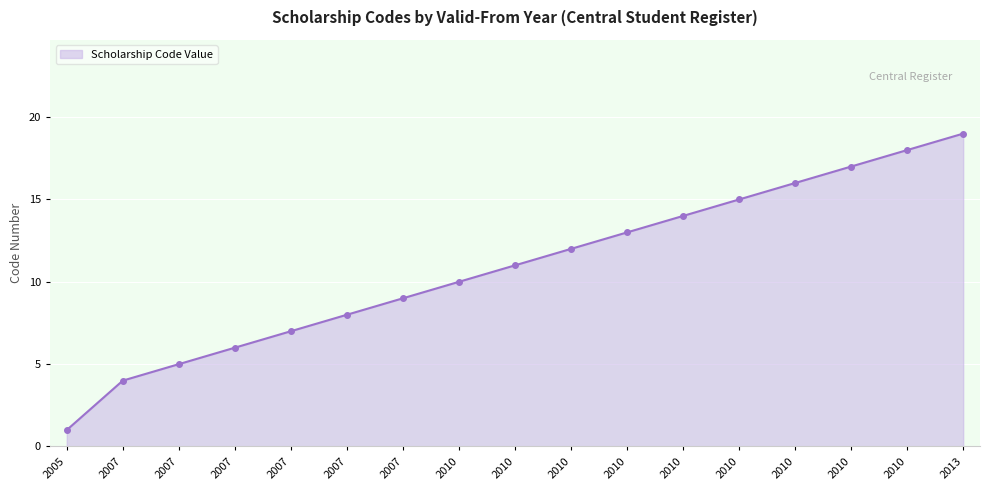

True or false: the data has more than 2 interior local peaks.

False